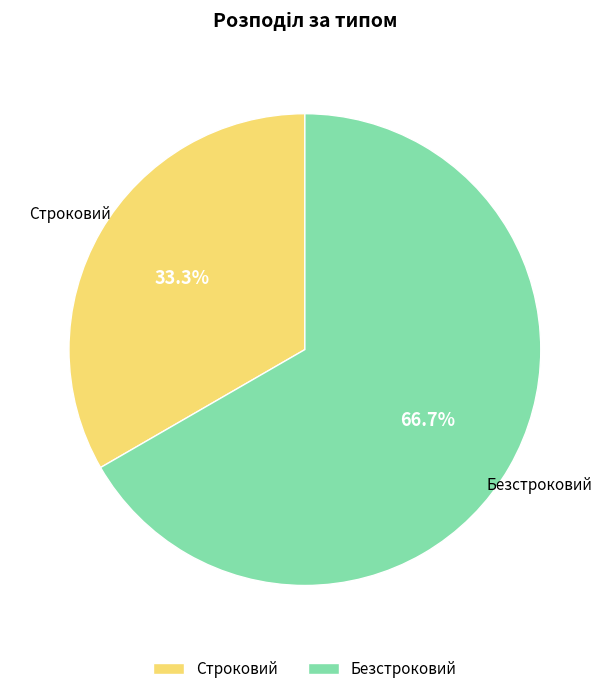

Approximately how many times larger is the value at Безстроковий compared to Строковий?

2.0